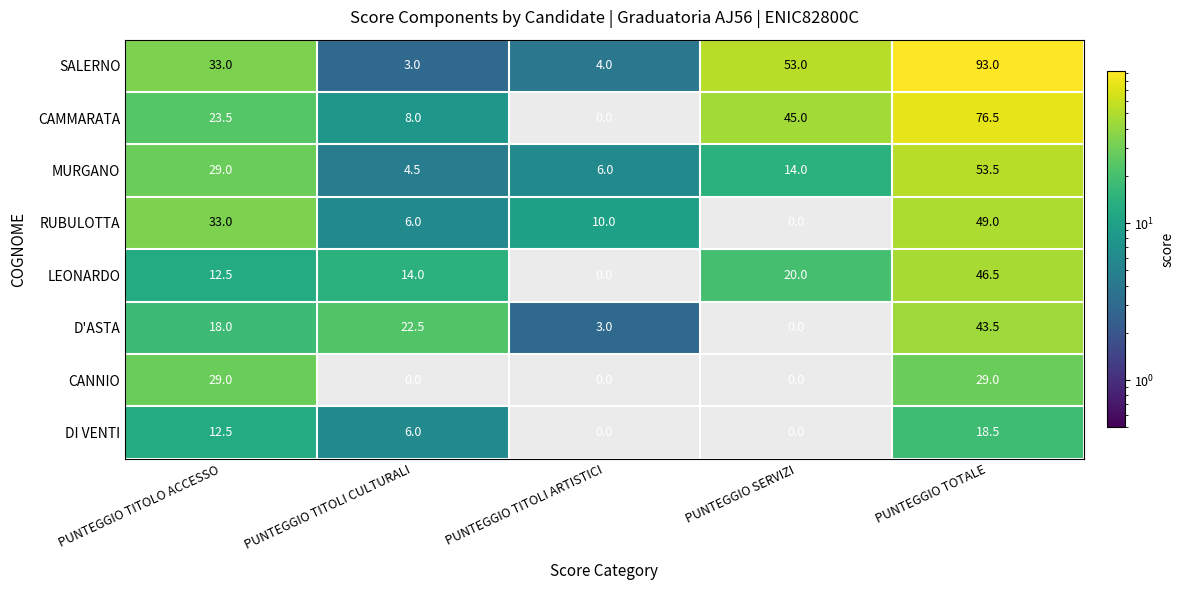

Which series has the largest total across all categories?

SALERNO